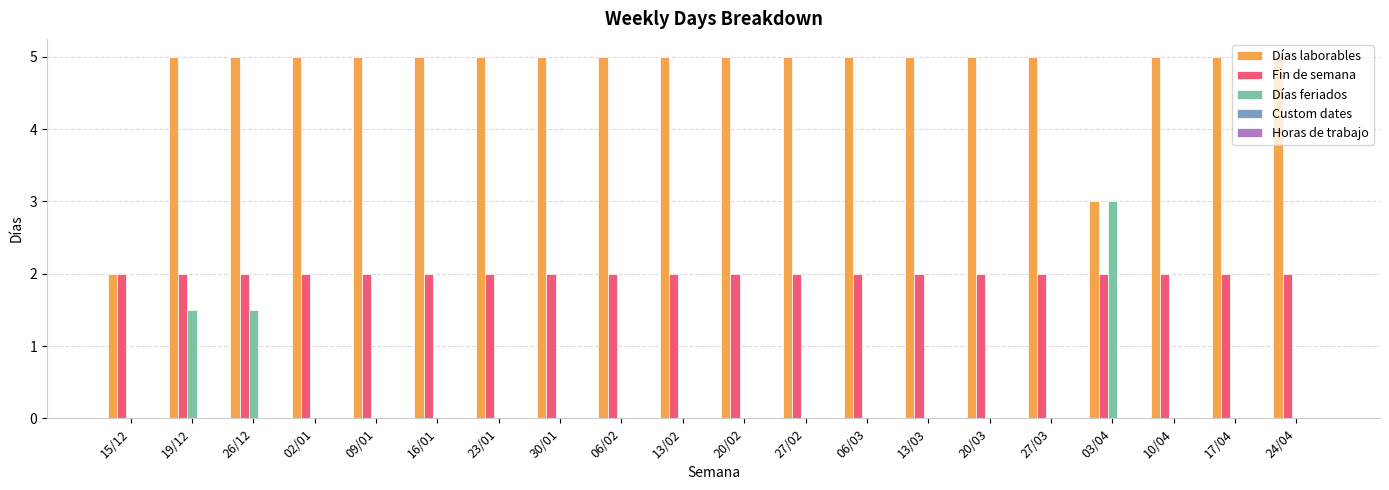

What is the average value of the Fin de semana series?

2.0